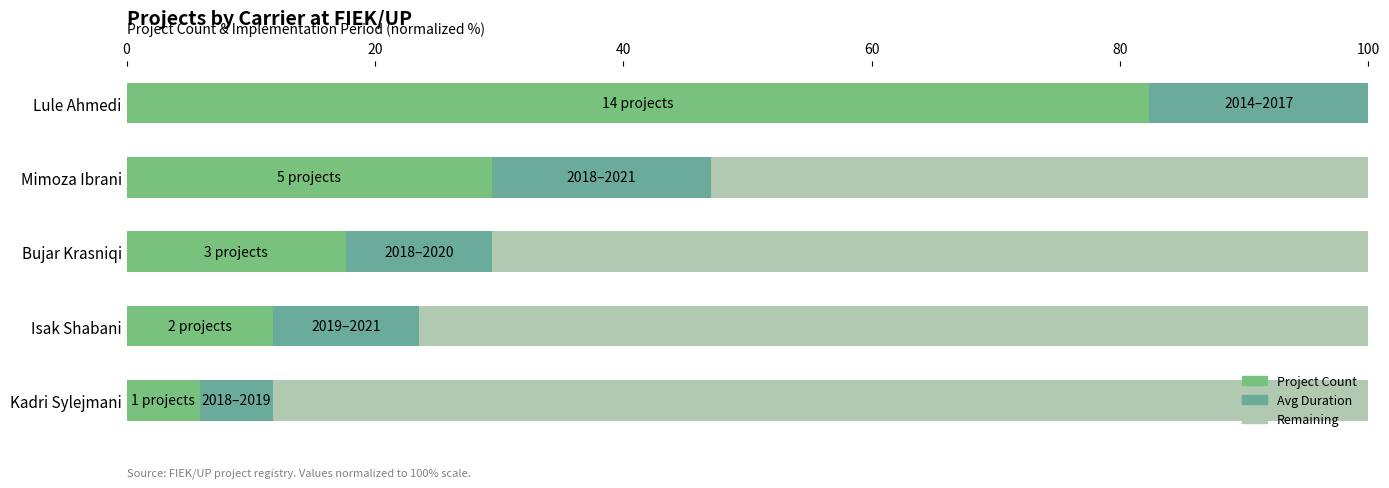

What is the total value across all series at Lule Ahmedi?

100.0